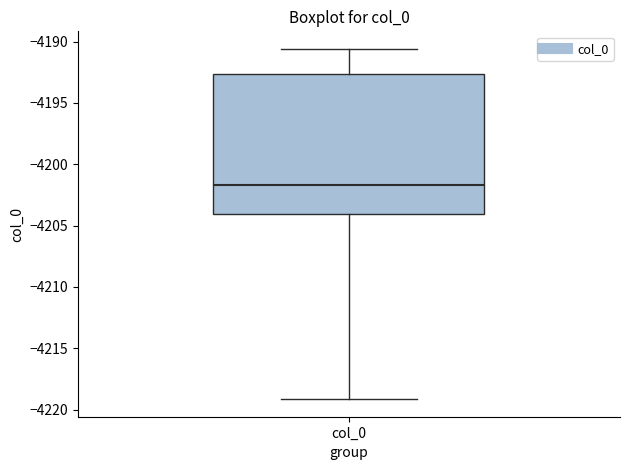

Read this box plot against the y-axis: the position of the median line, the range covered by the box, and the ends of both whiskers. The values are not printed on the chart, so give them approximately, as read against the axis.

median -4201.5, box -4204.0 to -4192.5, whiskers -4219.0 to -4190.5